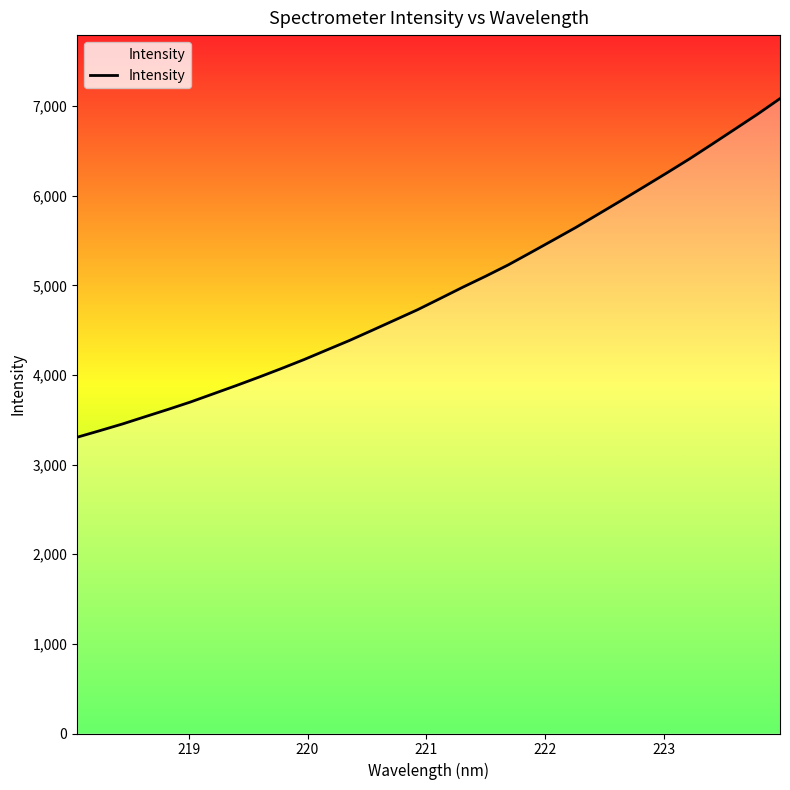

How many data points are less than 4853?

16